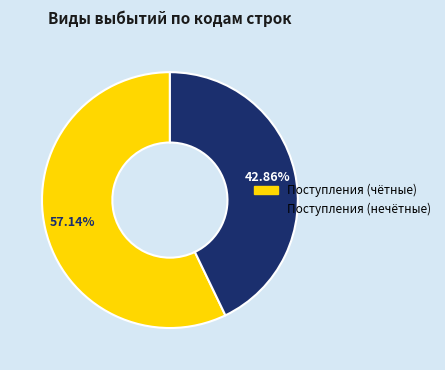

Which has a higher value, Поступления (нечётные) or Поступления (чётные)?

Поступления (чётные)